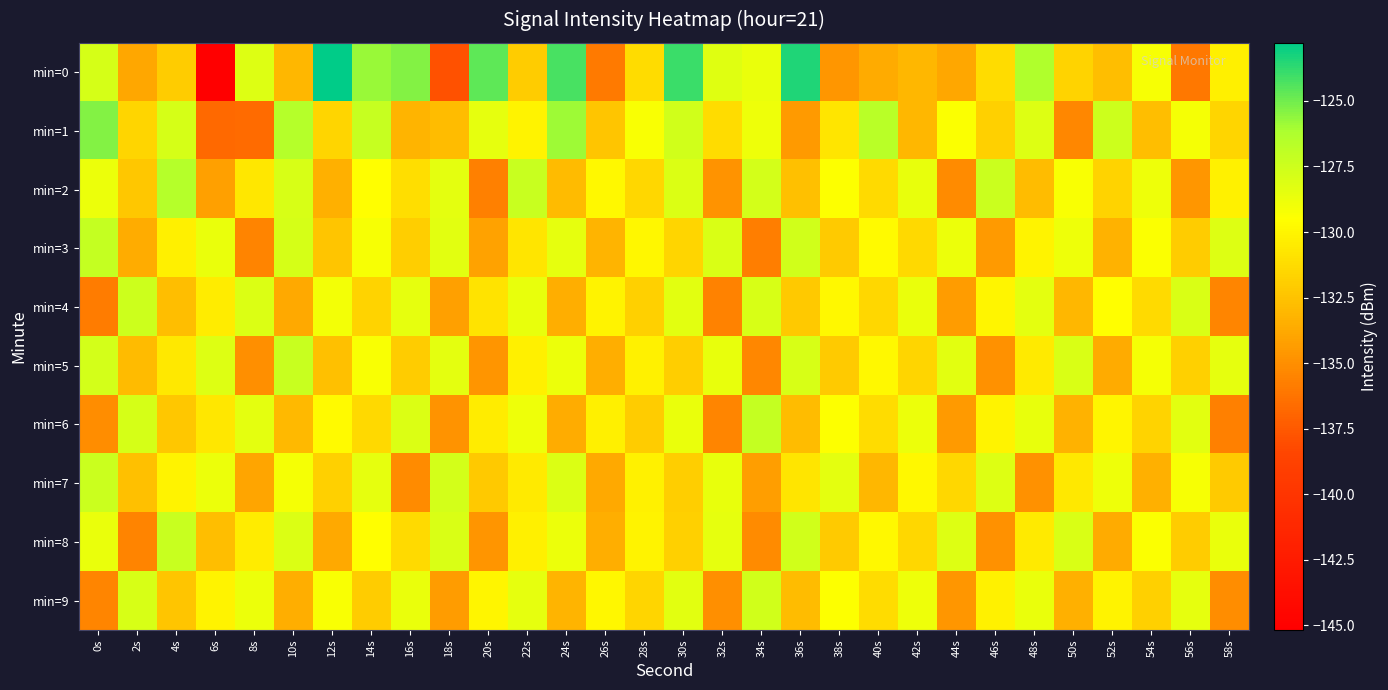

Which has a higher value, 38s or 12s?

12s